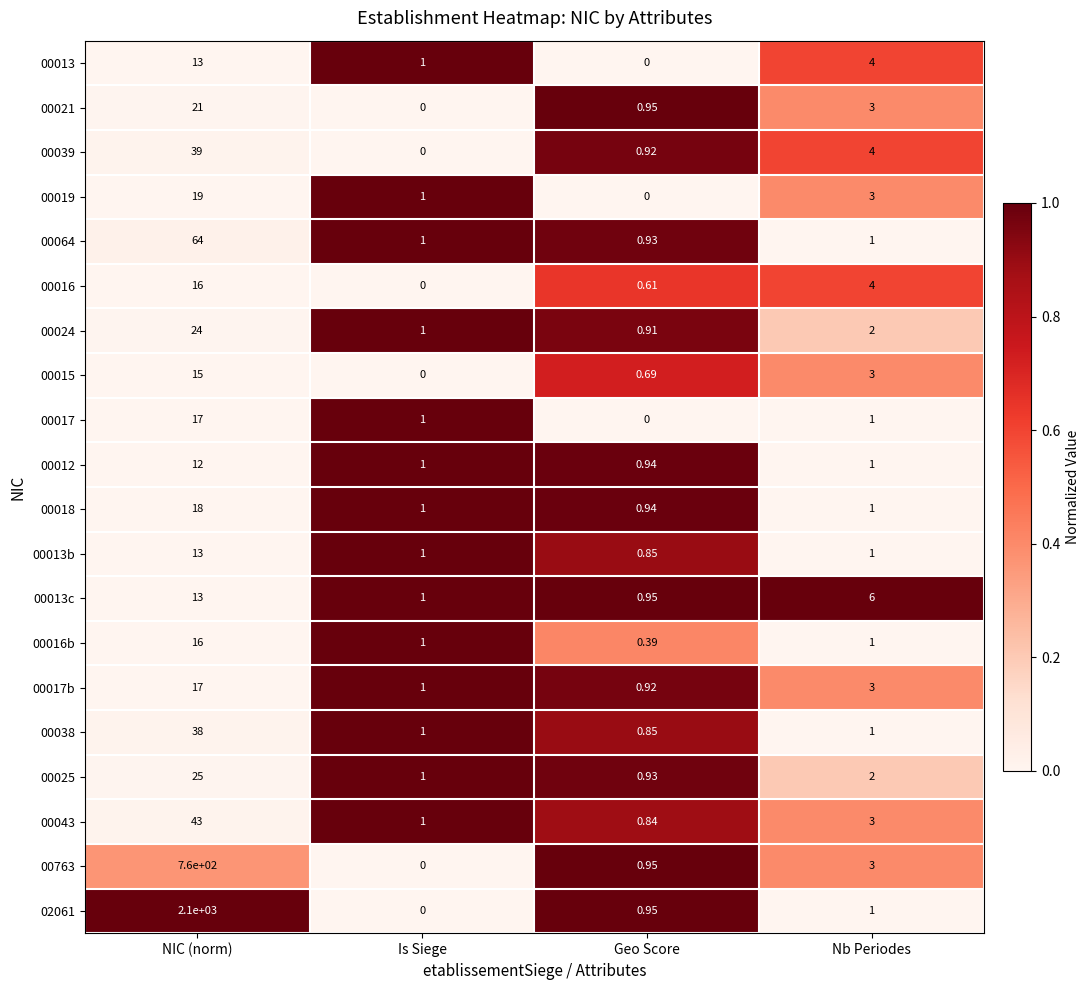

Is the value of 00017 at Is Siege greater than the value of 00016 at Is Siege?

Yes